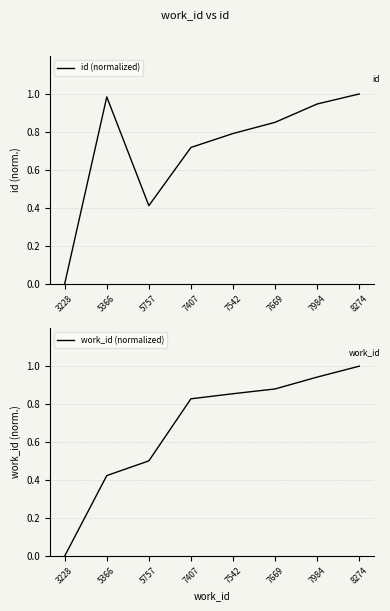

Is this an area chart (filled region under the line)?

No